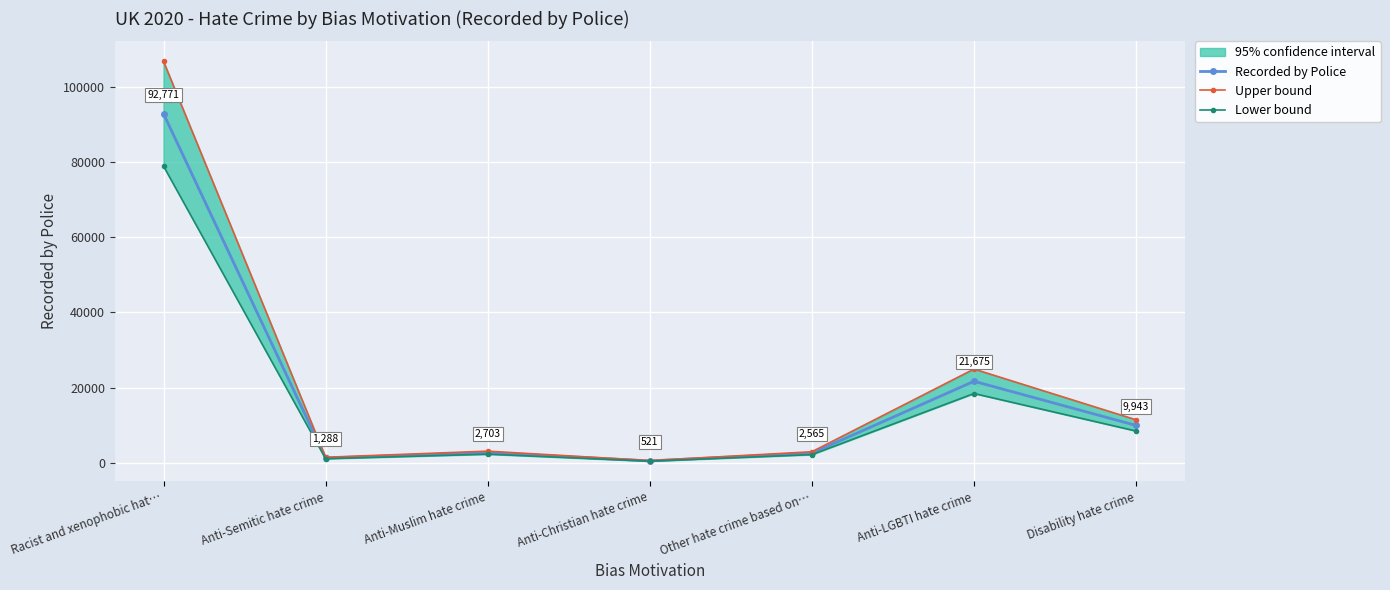

What is the sum of all Lower bound values?

111746.1